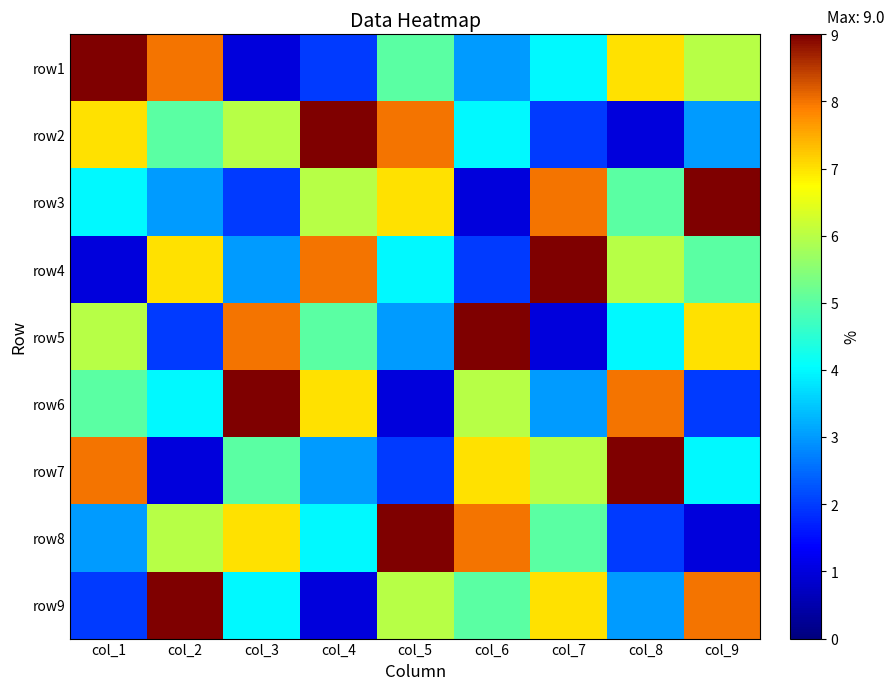

At col_3, list the series in order from largest to smallest.

row6, row5, row8, row2, row7, row9, row4, row3, row1